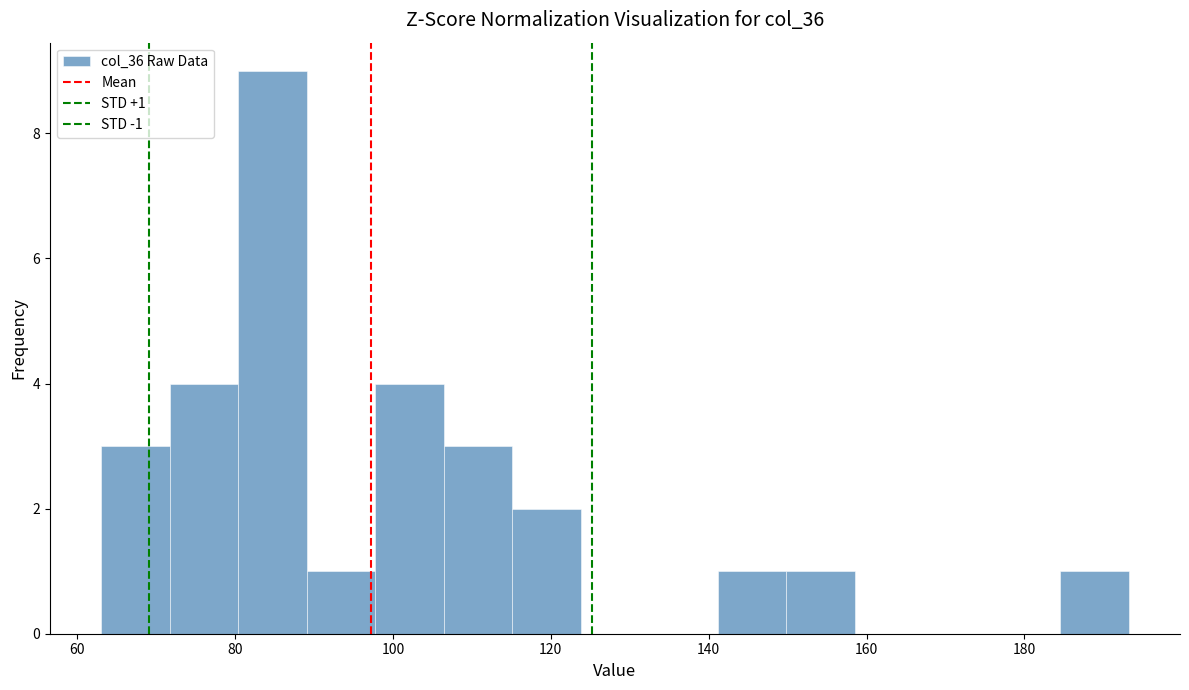

Over which range of the x-axis is the bar tallest?

80 to 90